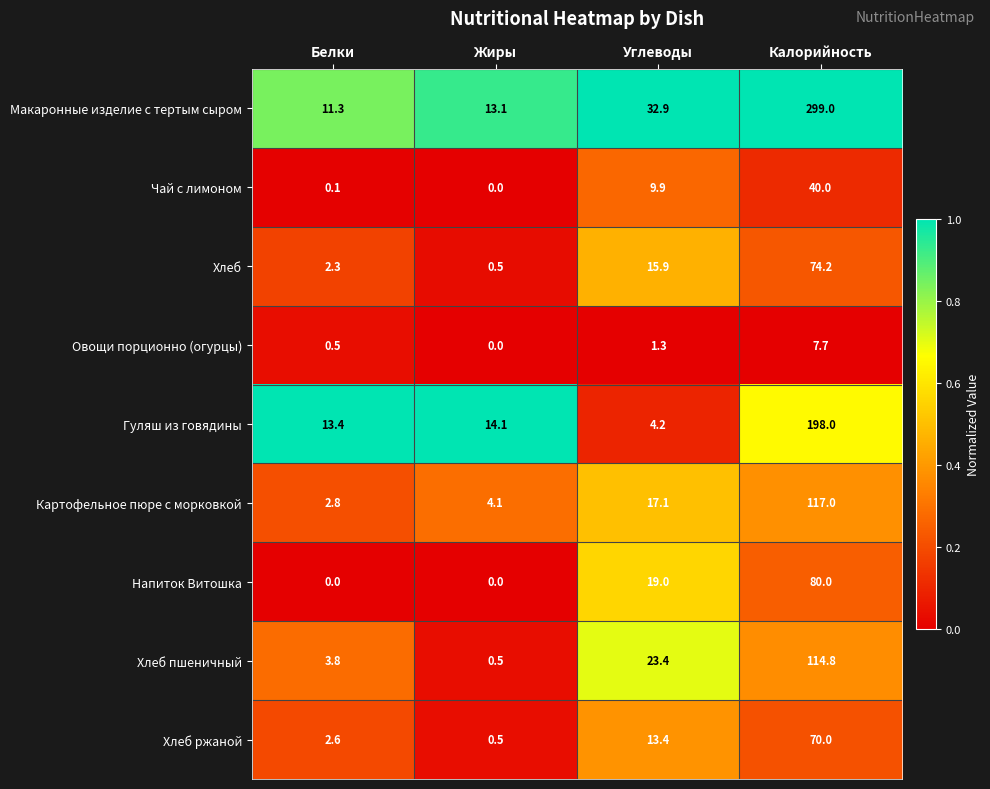

What is the difference between the highest and lowest values at Калорийность?

291.3